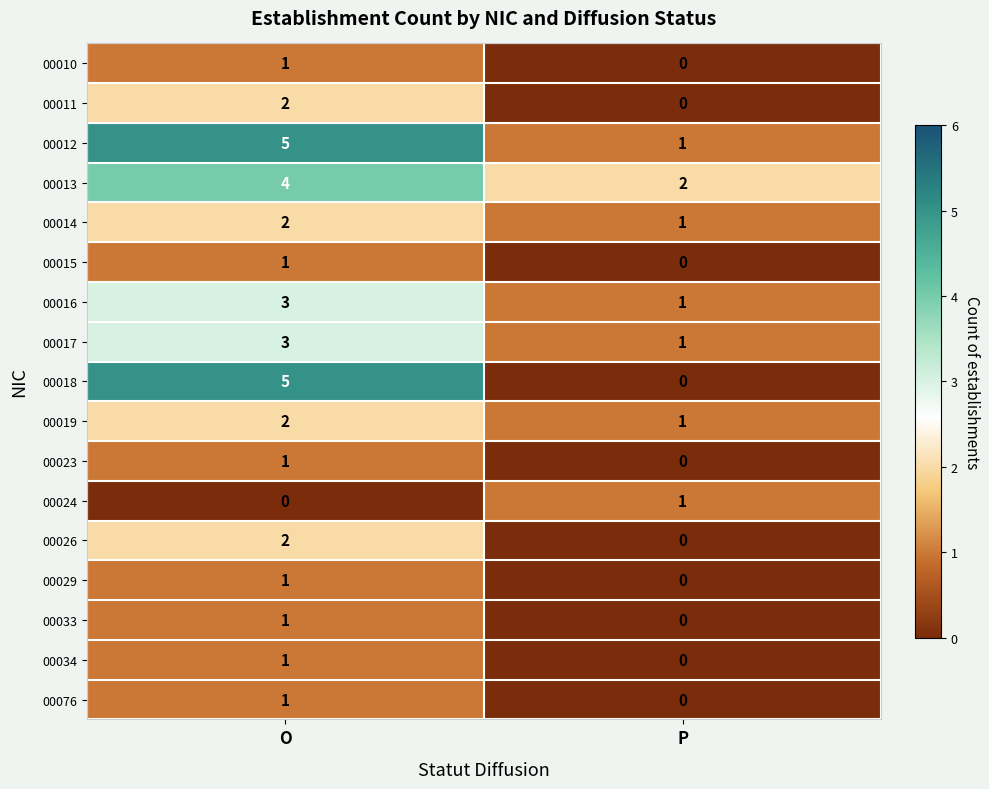

What is the difference between the 00012 values at O and P?

4